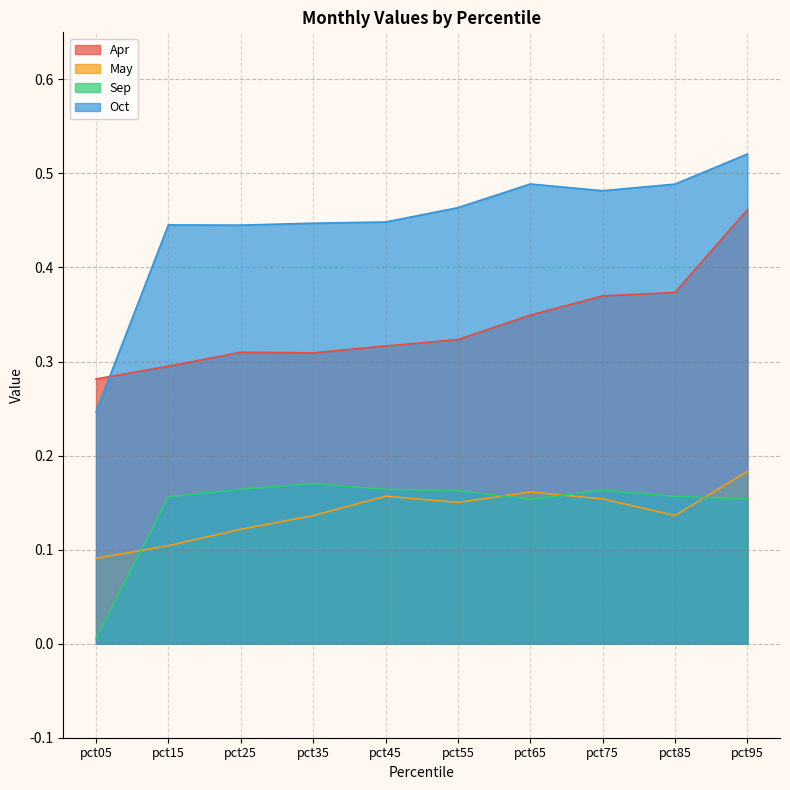

Which series has the largest total across all categories?

Oct